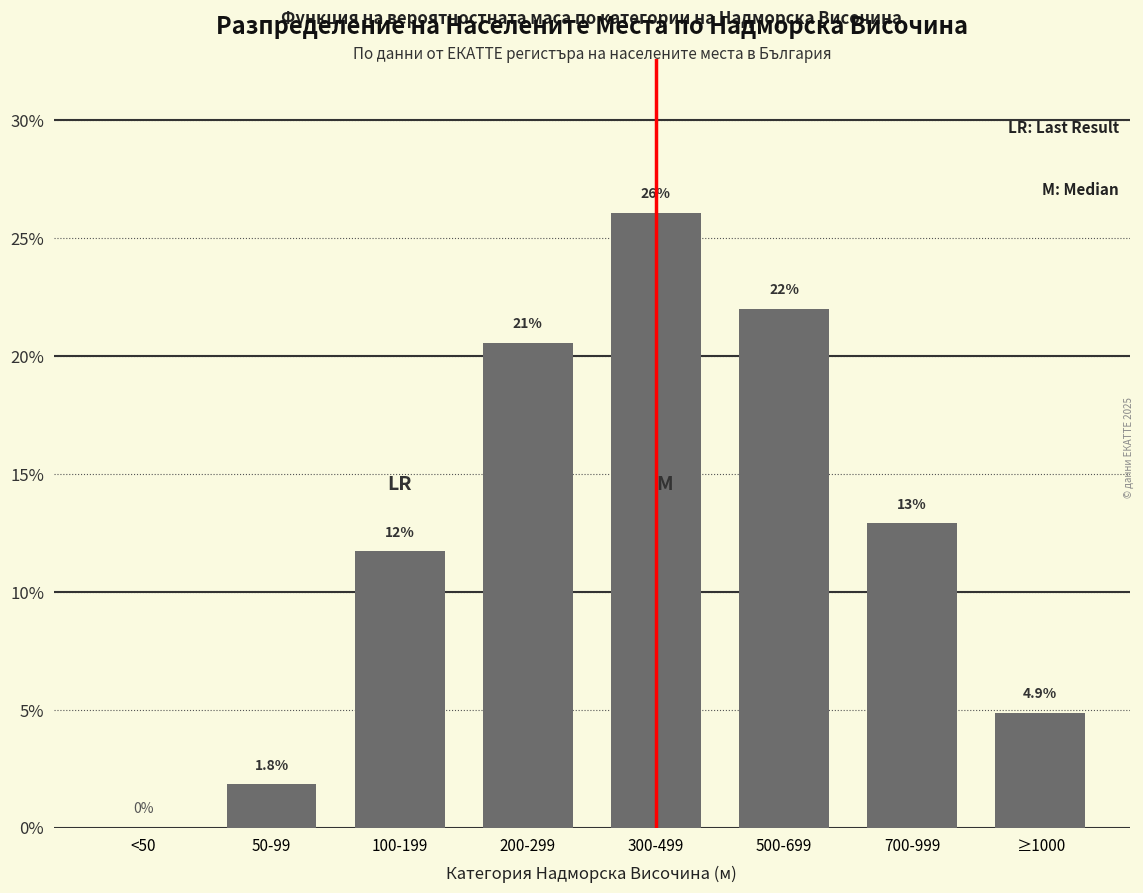

Reading right to left, what are all the values shown in this chart?

≥1000=4.9	700-999=12.9	500-699=22.0	300-499=26.1	200-299=20.6	100-199=11.7	50-99=1.8	<50=0.0